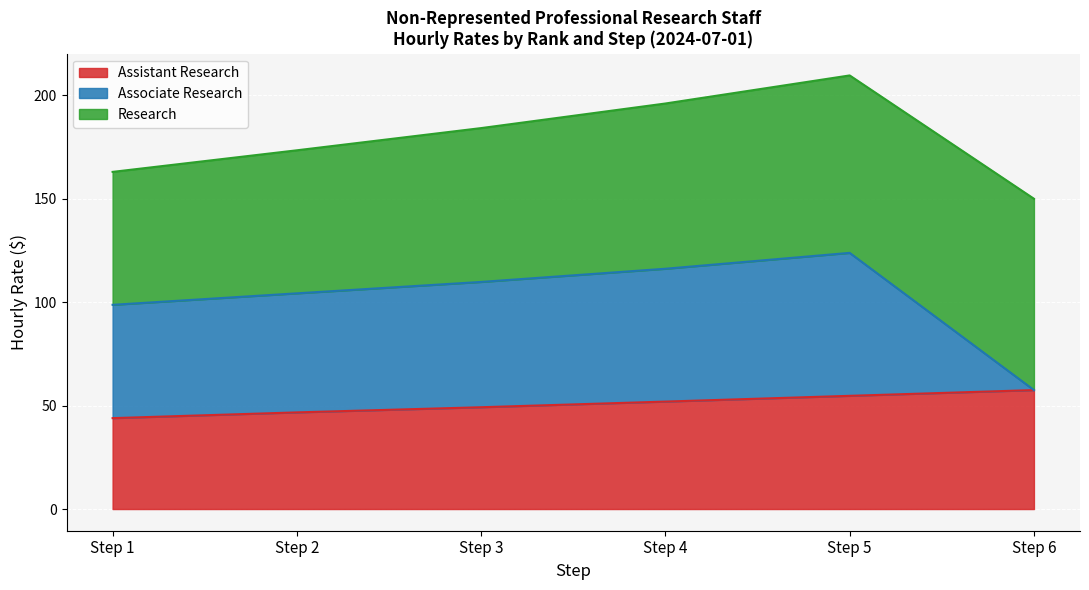

At which category does the chart reach its minimum across all series?

Step 1